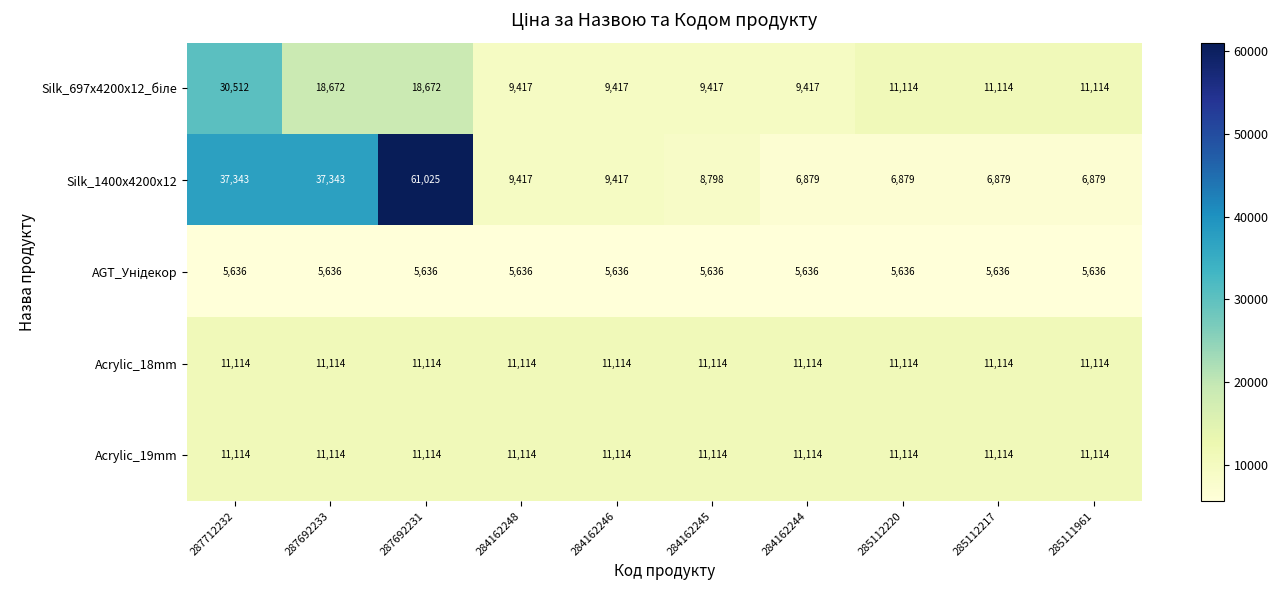

True or false: Silk_1400x4200x12 has a value of 9417 at 284162246.

True